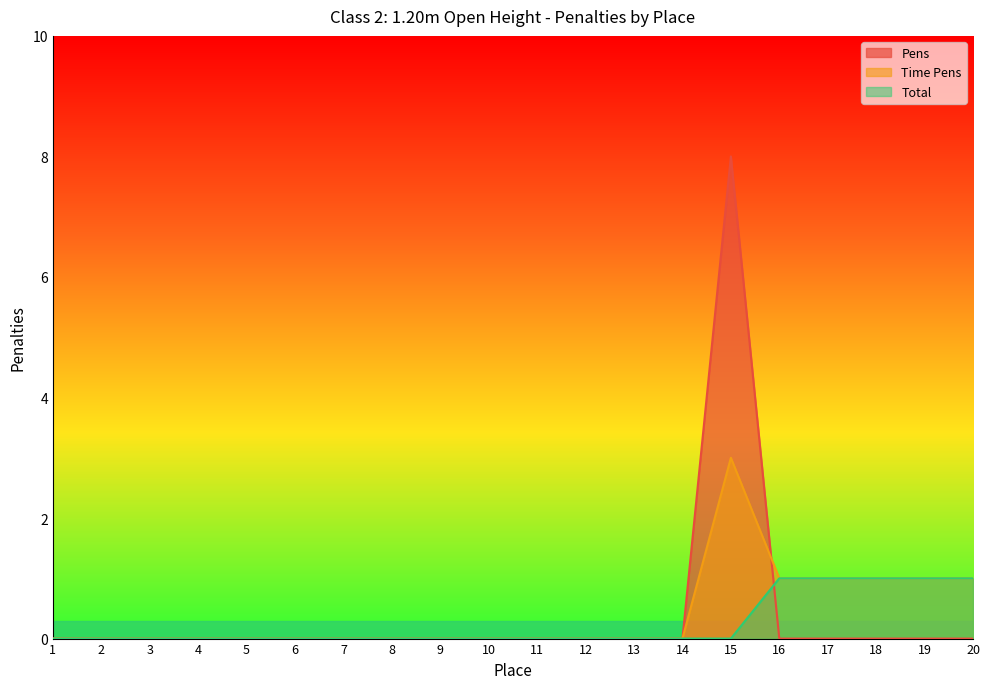

Rank the series at 19 from highest to lowest value.

Time Pens, Total, Pens